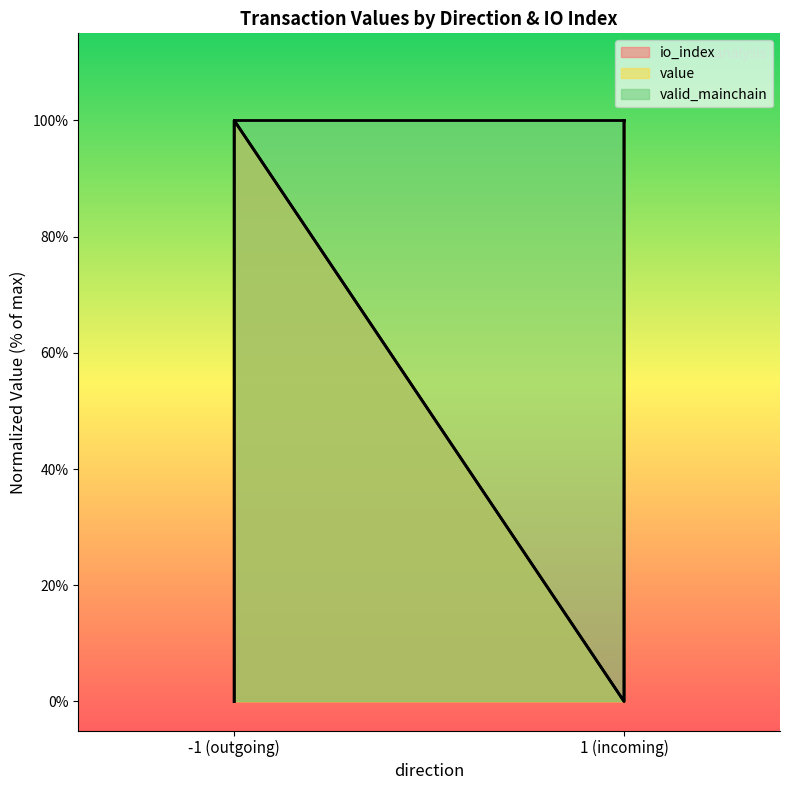

True or false: value has more than 2 interior local peaks.

False